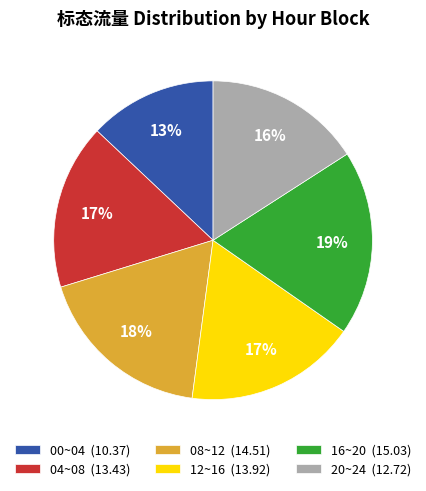

How many segments does this pie chart have?

6